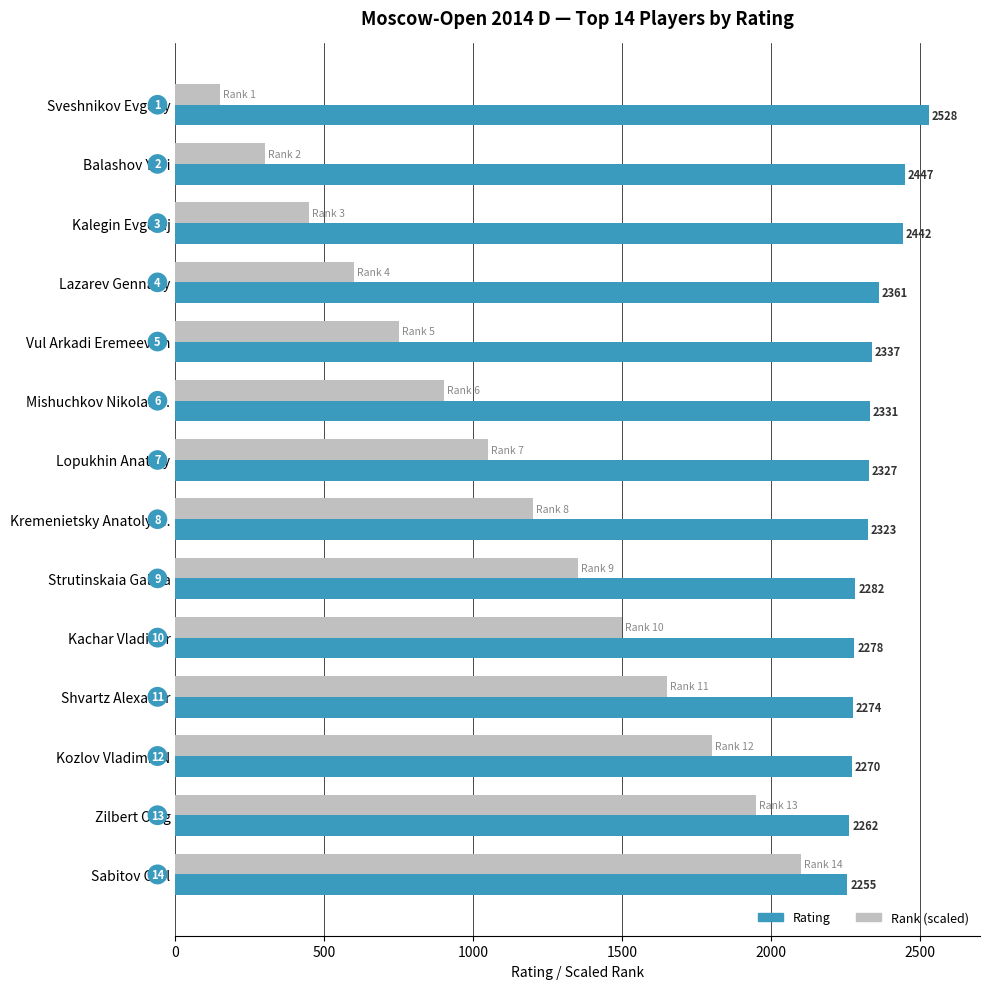

Which label corresponds to the smallest value in the chart?

Sveshnikov Evgeny